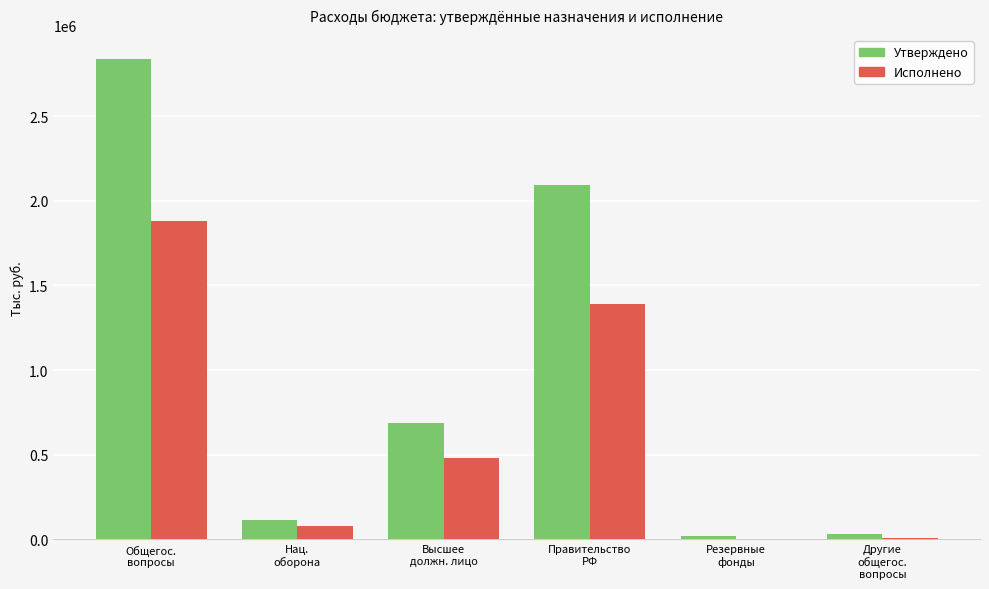

What are all the series names shown in the legend?

Утверждено, Исполнено